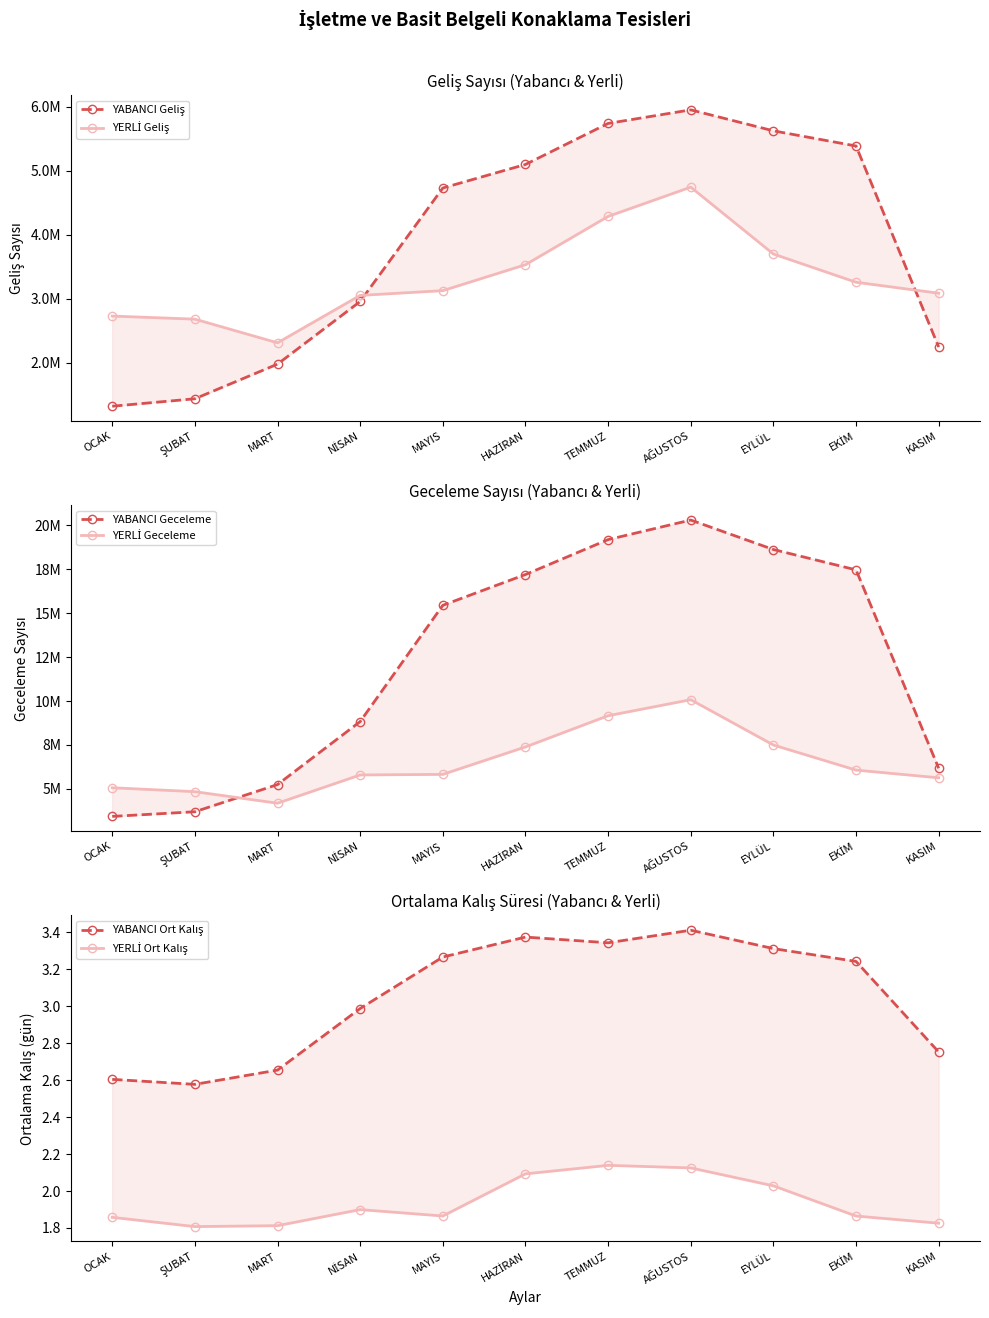

True or false: YERLİ Geceleme and YABANCI Geliş intersect in this chart.

False